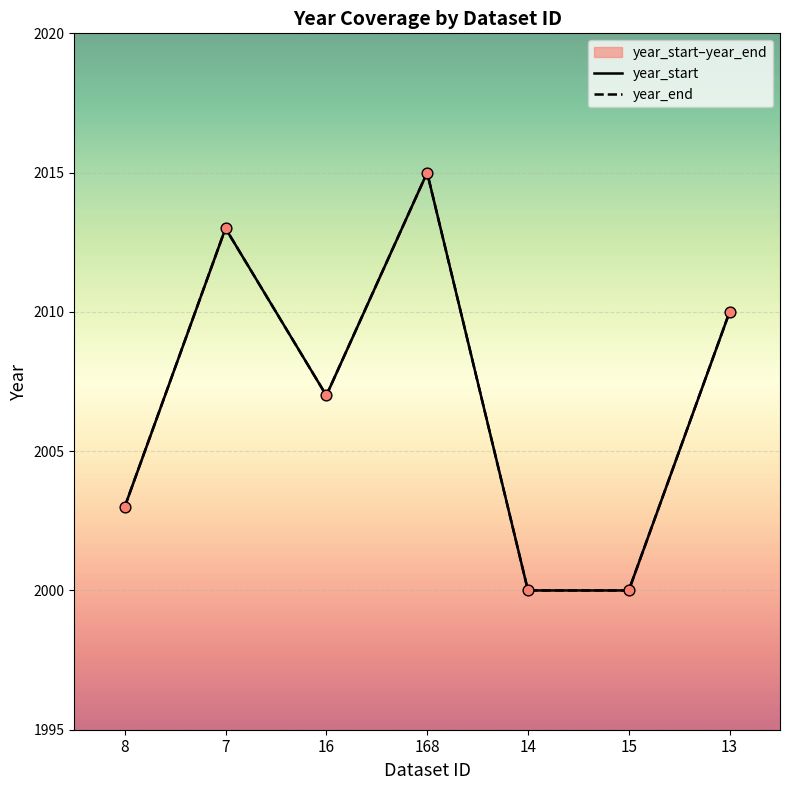

Which series reaches the maximum Y coordinate?

year_start